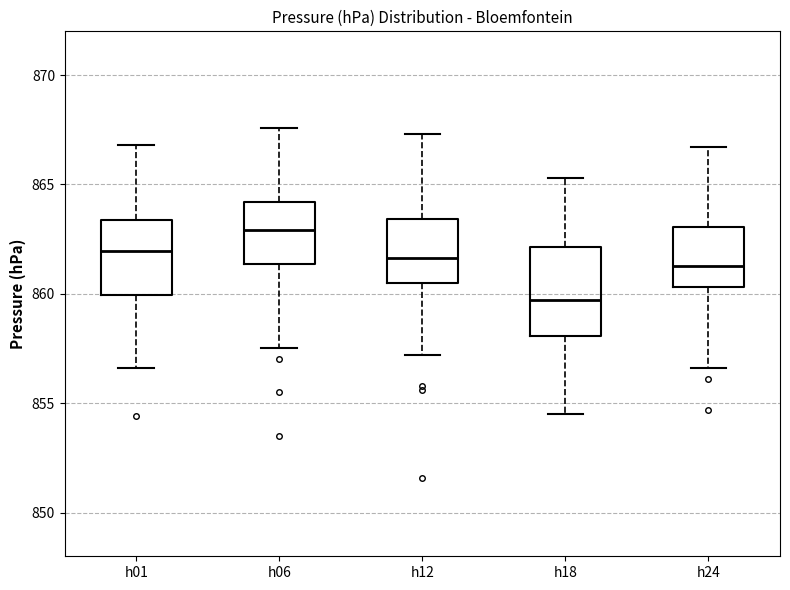

Which box is the tallest, from its lower edge to its upper edge?

h18